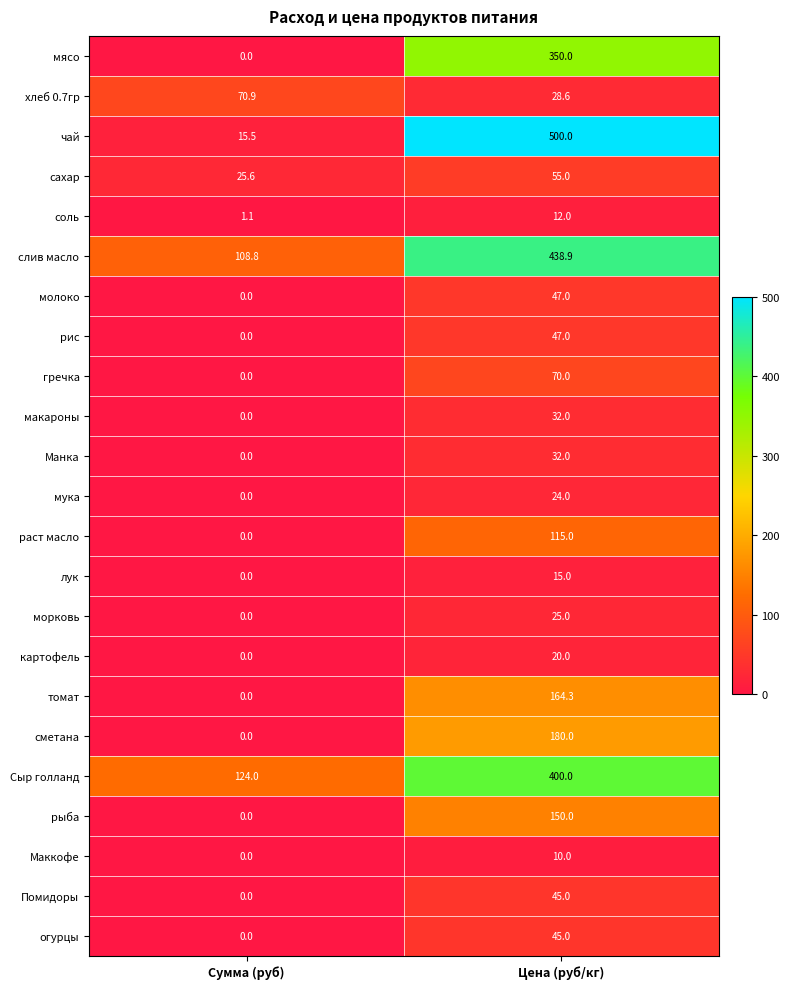

At how many categories does at least one series exceed 240?

1